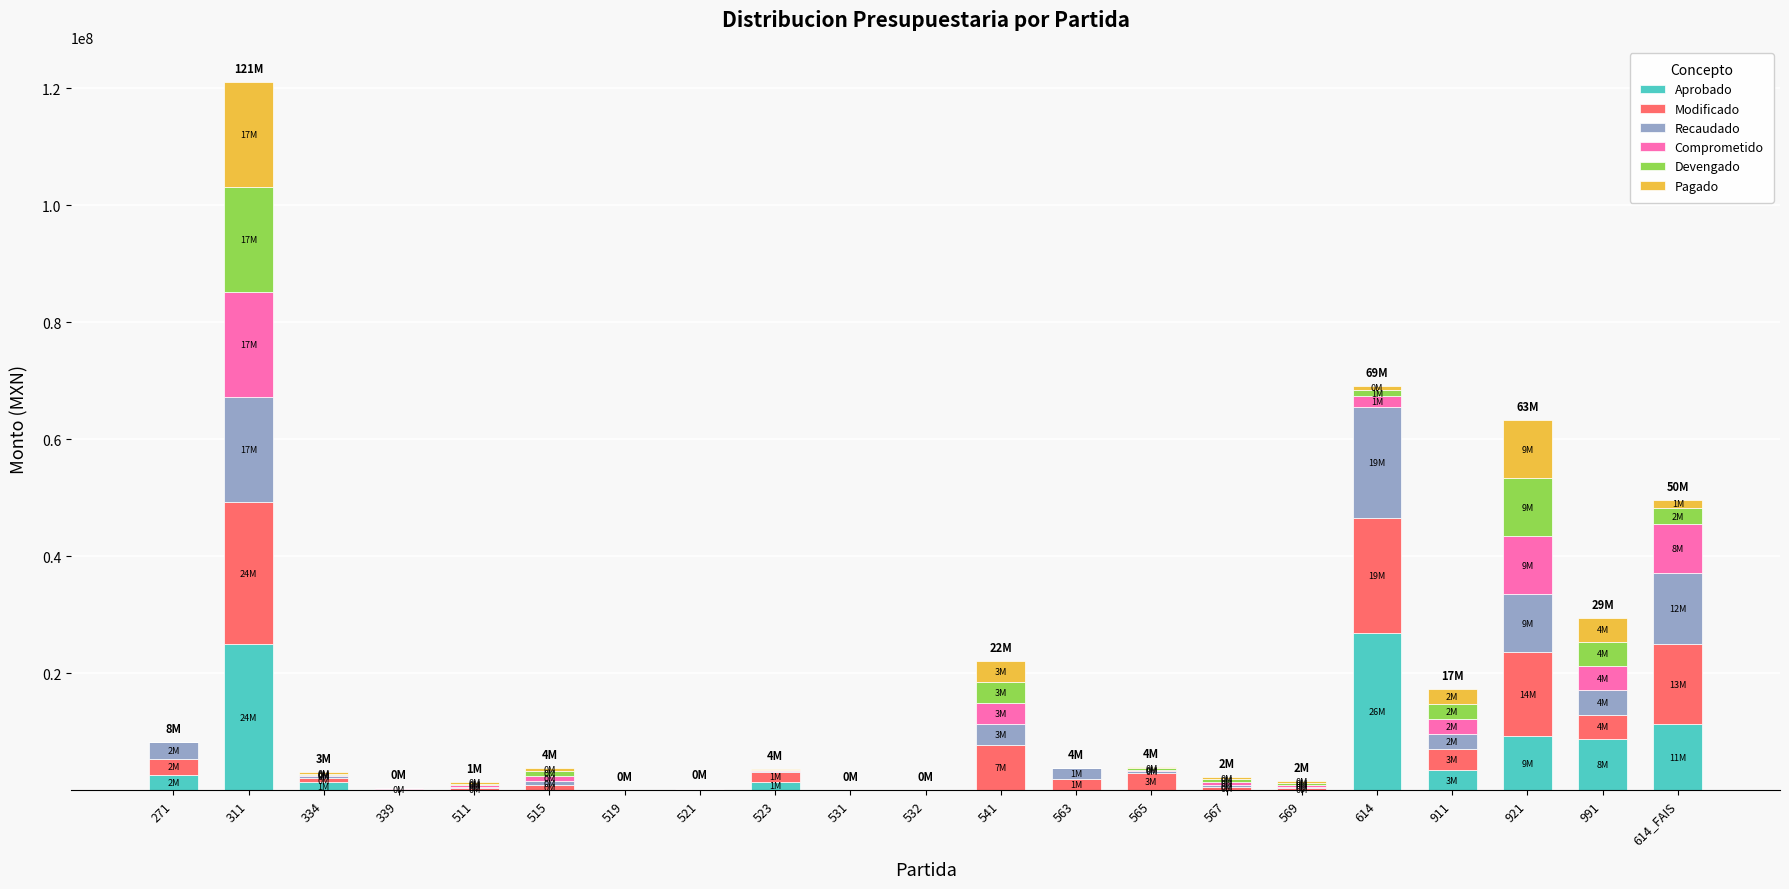

How many distinct data groups are displayed?

6